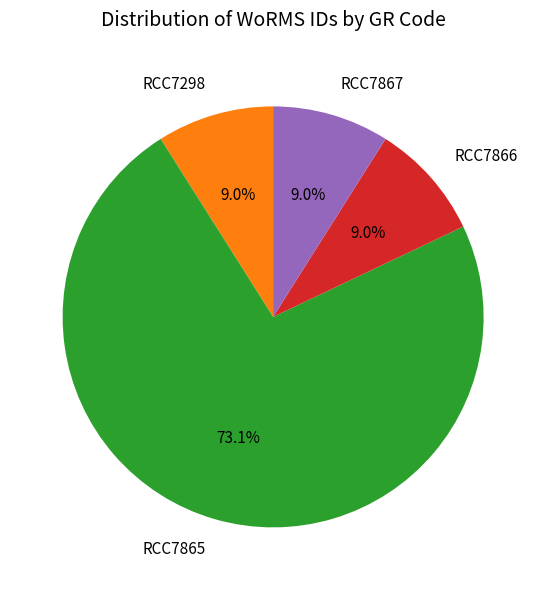

To the nearest percent, what portion does RCC7298 represent?

9%